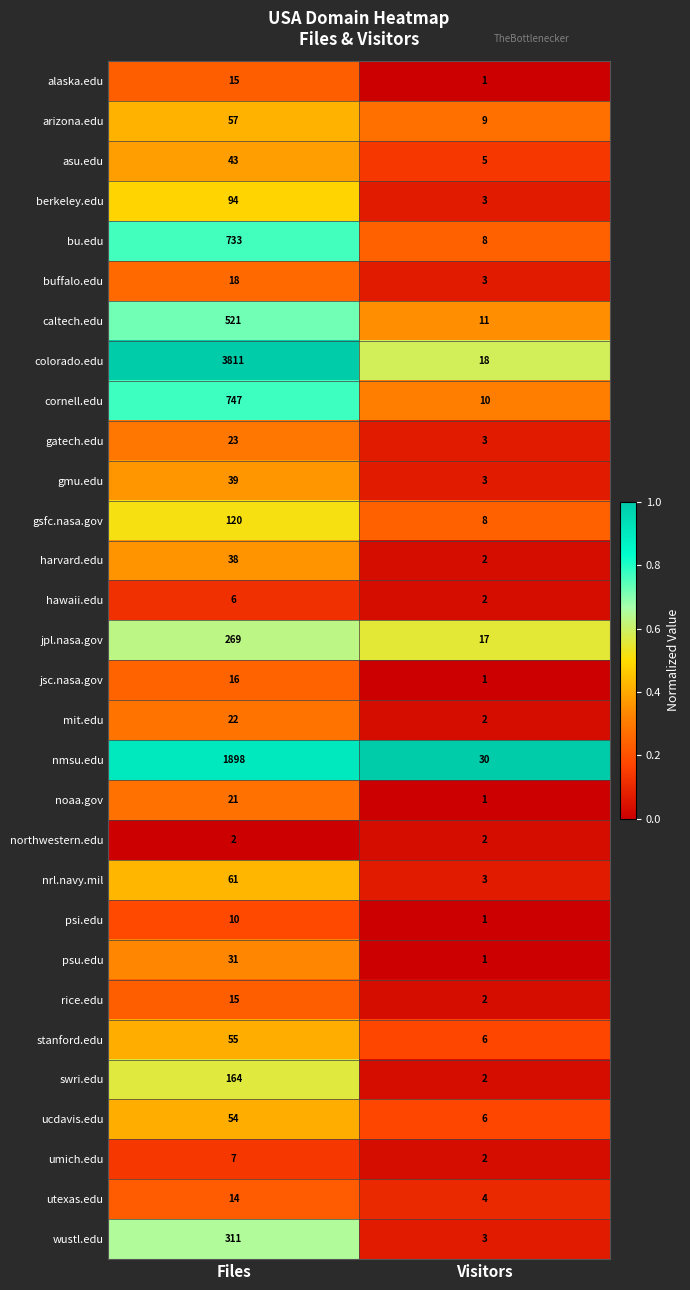

What is the difference between the ucdavis.edu values at Files and Visitors?

48